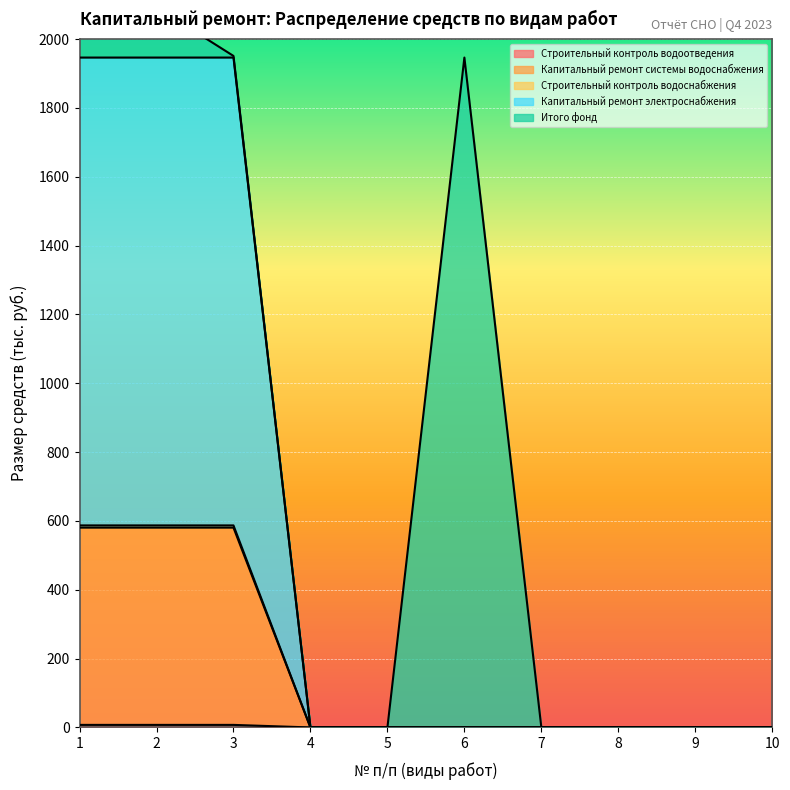

True or false: Строительный контроль водоснабжения has more than 2 interior local peaks.

False